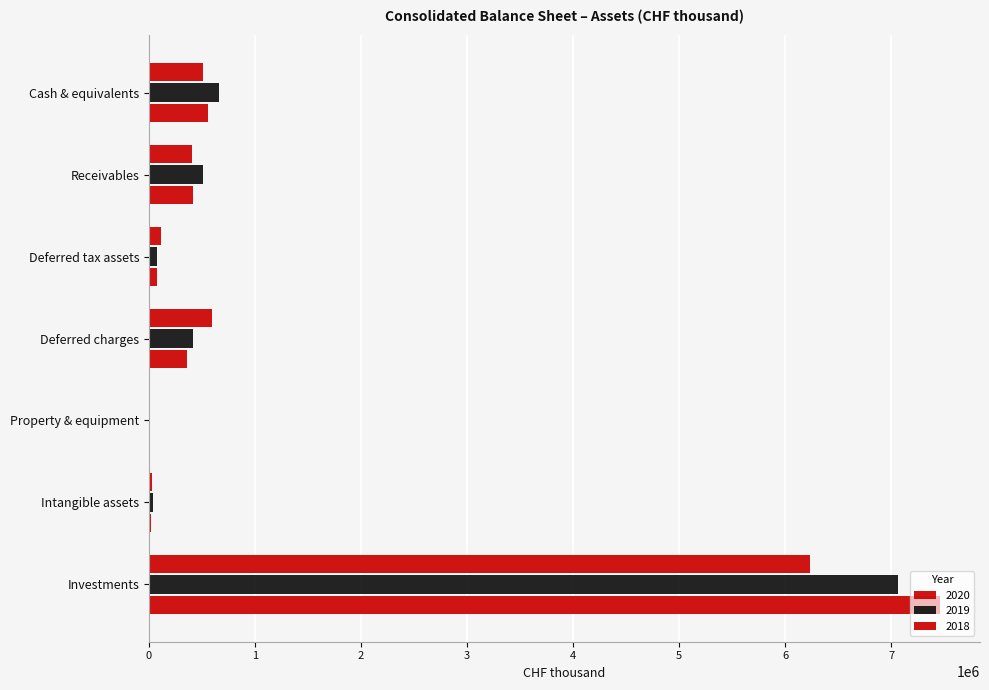

At how many categories does at least one series exceed 2875497?

1